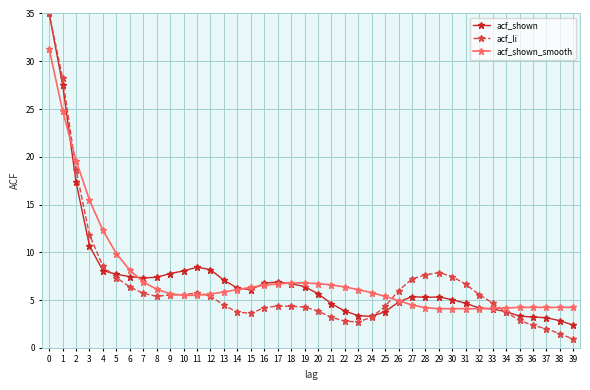

True or false: acf_li has more than 2 points higher than both neighbors.

True